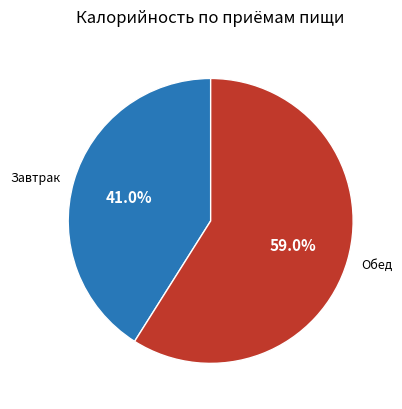

Combined, do Обед and Завтрак account for over 50%?

Yes